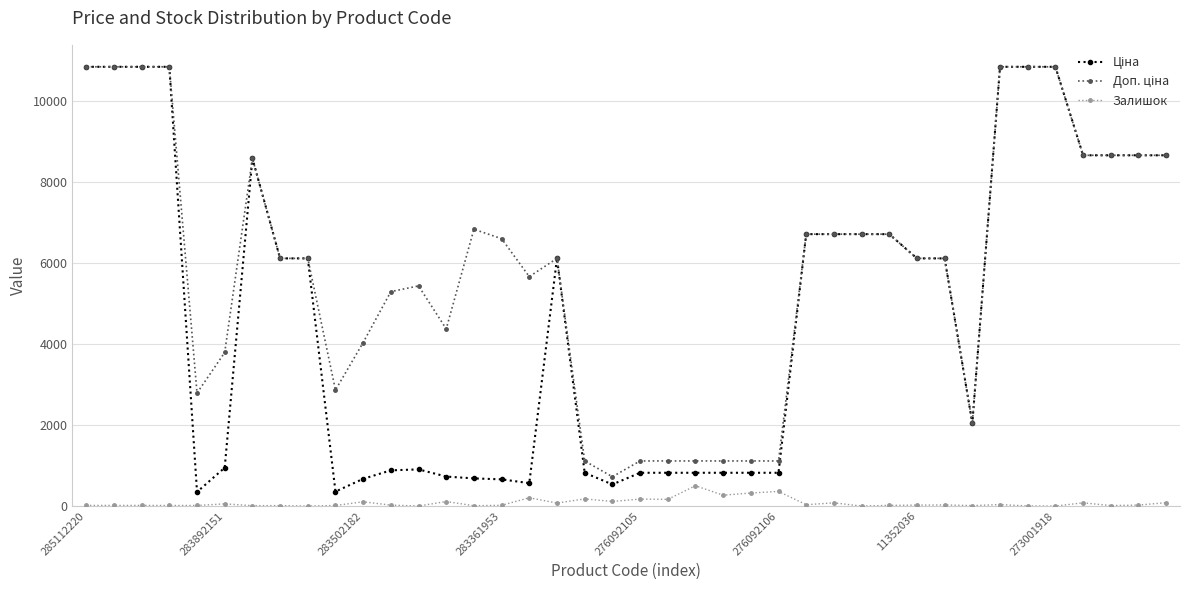

What is the maximum value for Залишок?

502.0